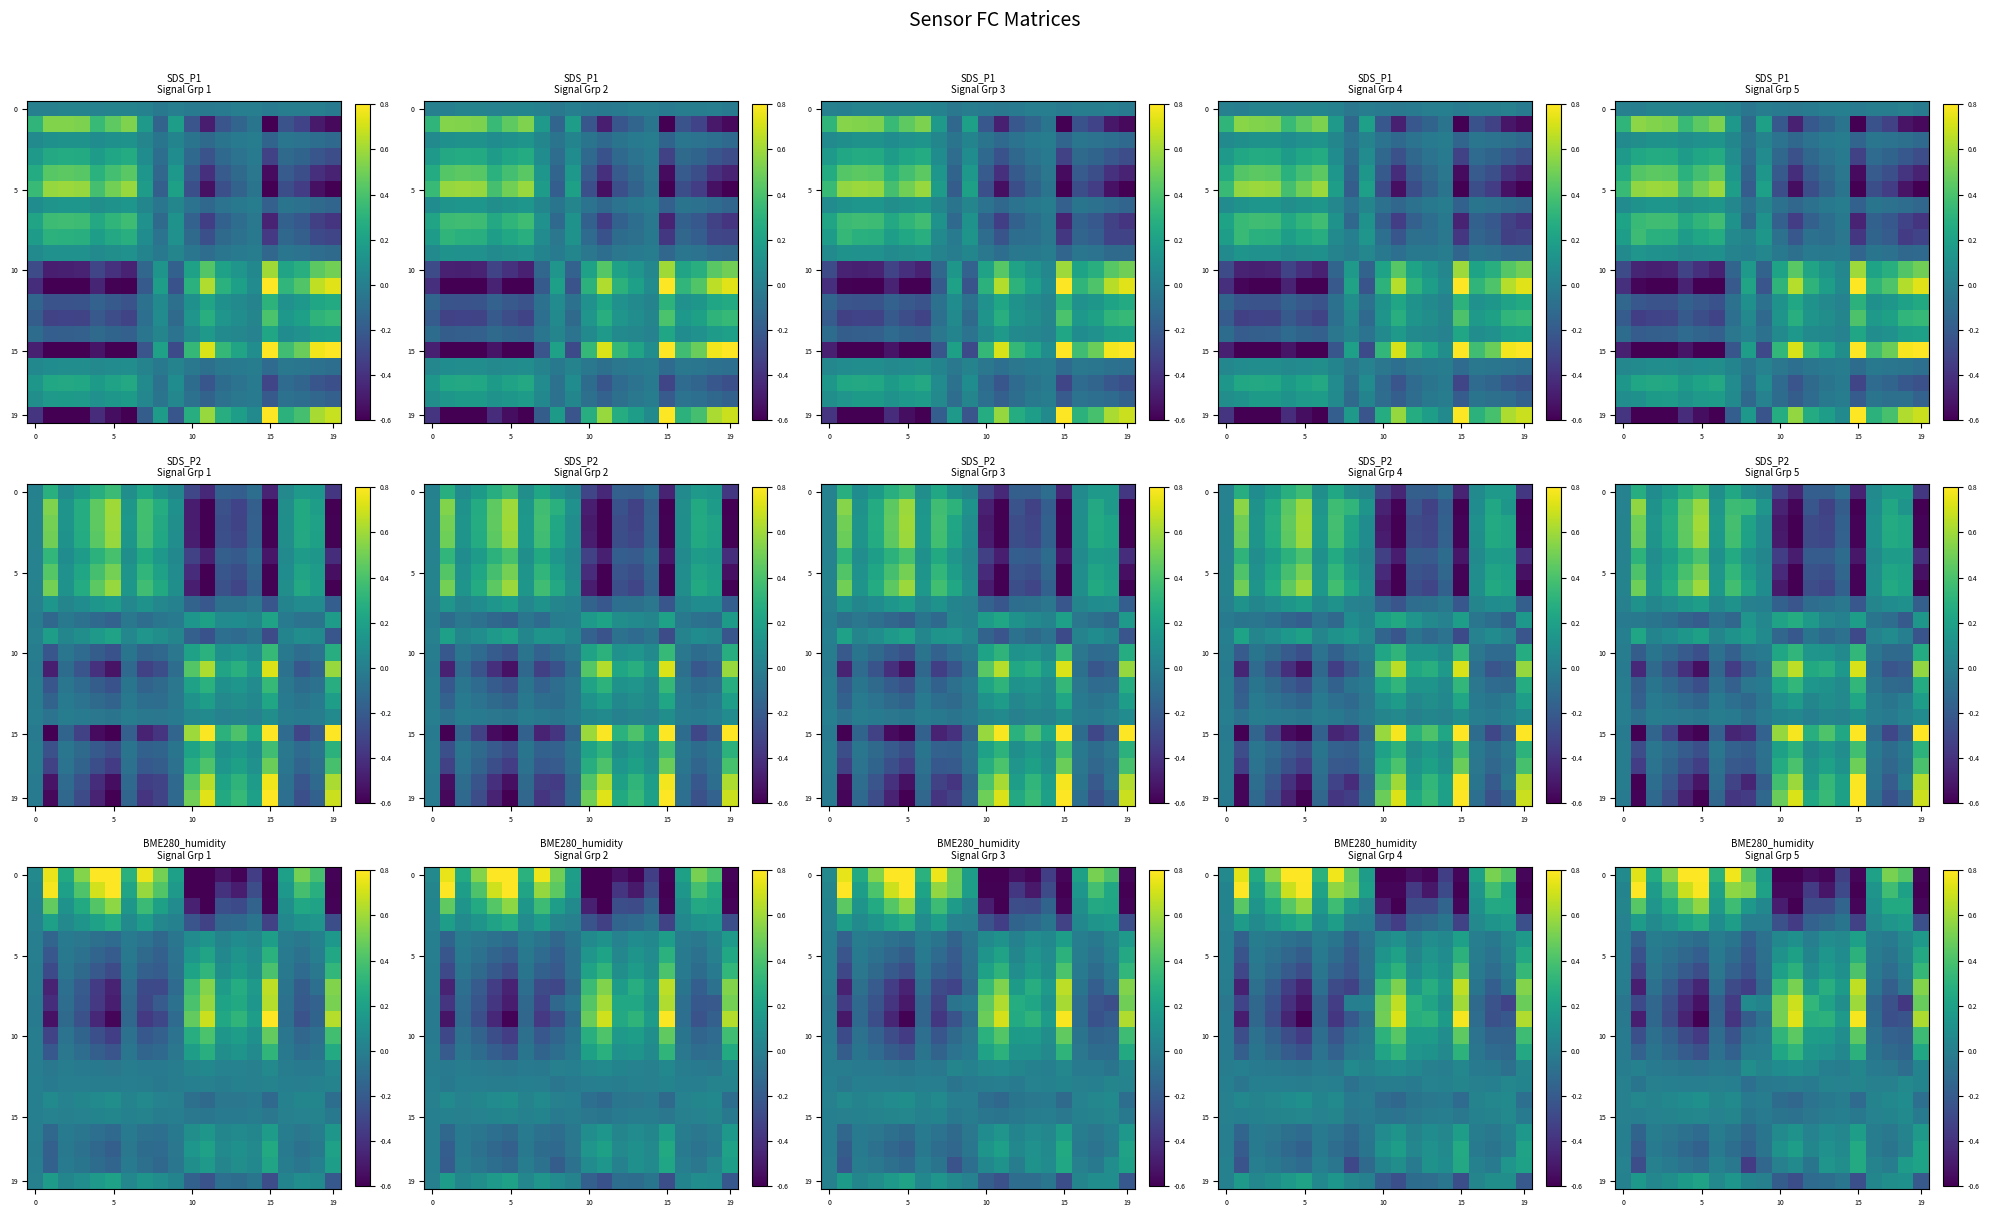

How many categories are shown in the chart?

20